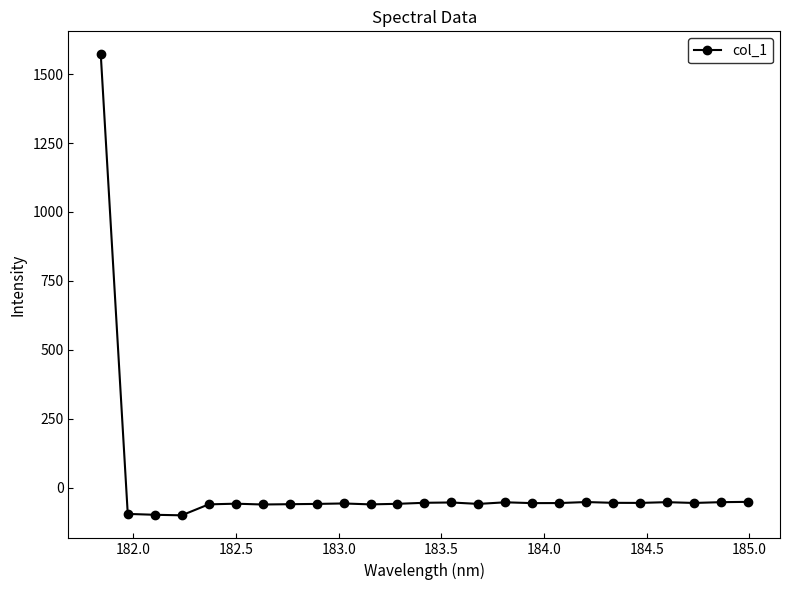

True or false: there are more than 0 points higher than both neighbors.

True